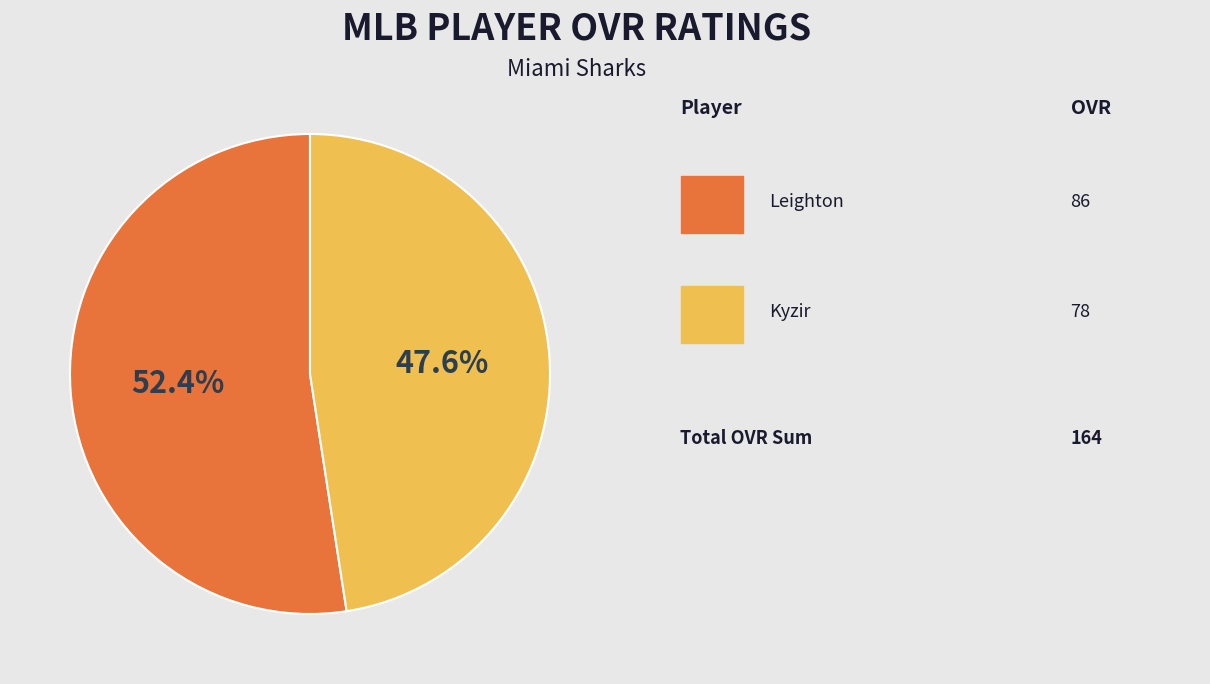

Is there any slice that represents more than half of the pie?

Yes